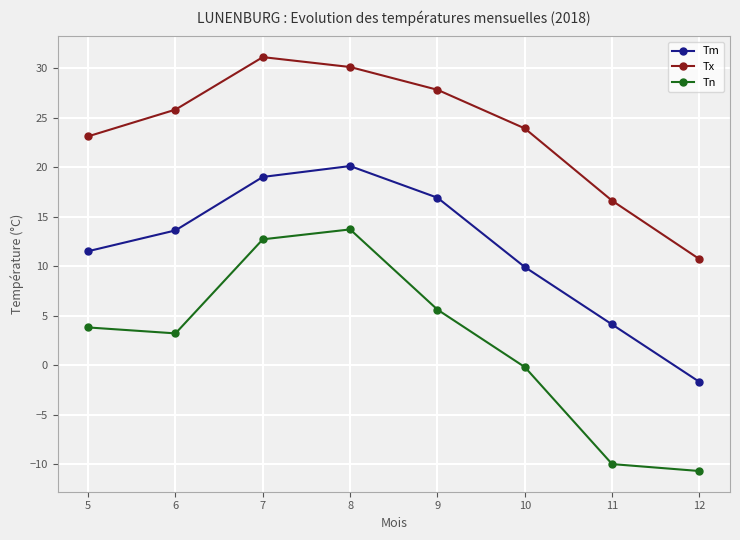

True or false: Tn and Tx intersect in this chart.

False